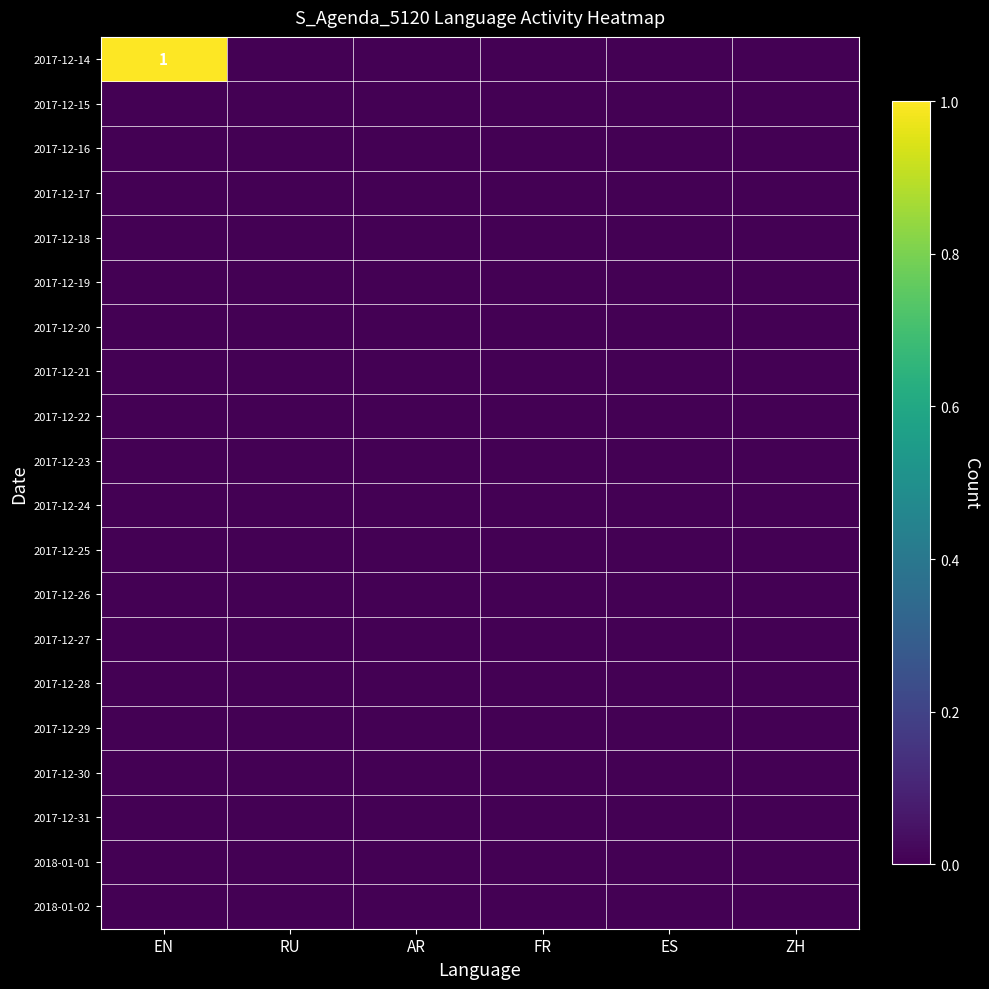

Where is 2017-12-26 nearest to the value 0?

EN